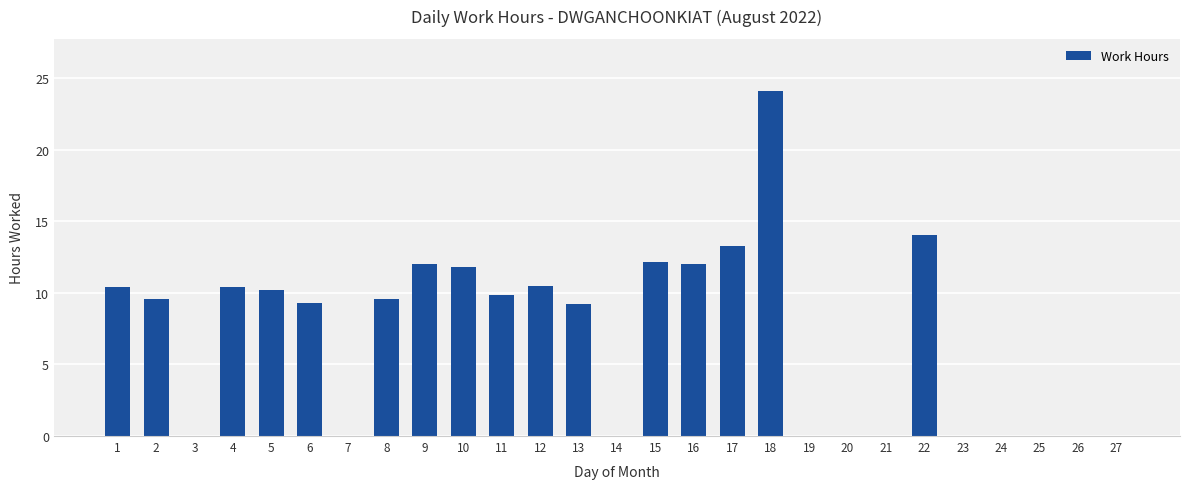

The chart shows a value of 0.0 at 3. True or false?

True